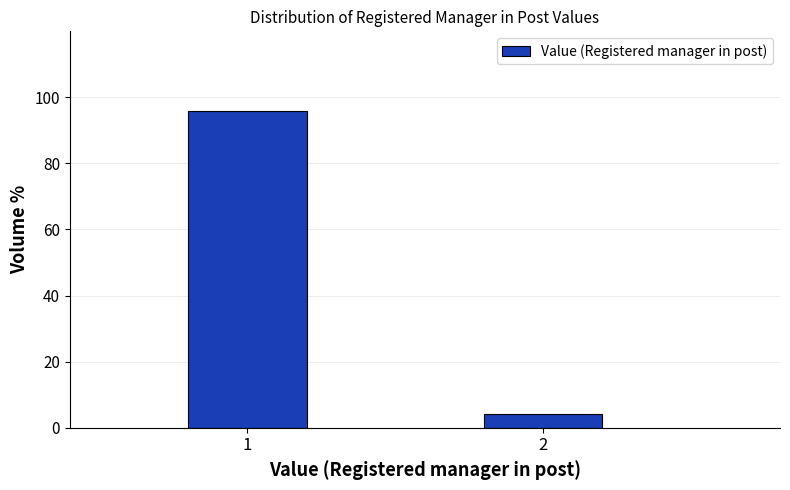

Reading left to right, transcribe all the data shown in this chart.

1=95.9	2=4.1